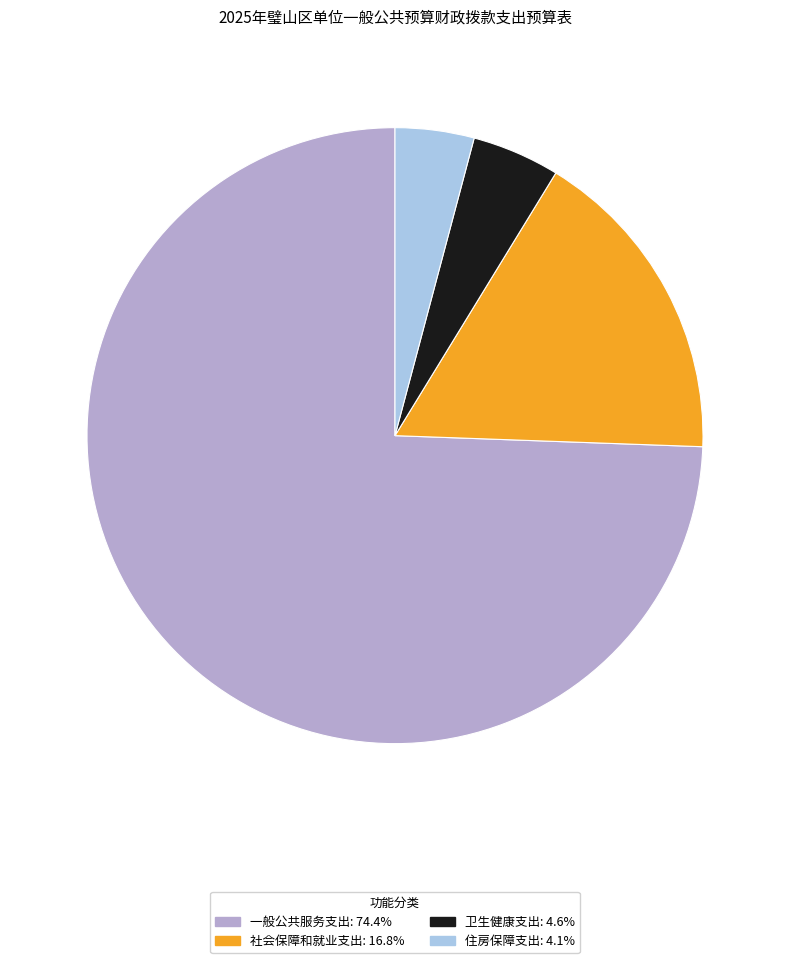

Do 住房保障支出: 4.1% and 社会保障和就业支出: 16.8% together represent more than half of the pie?

No